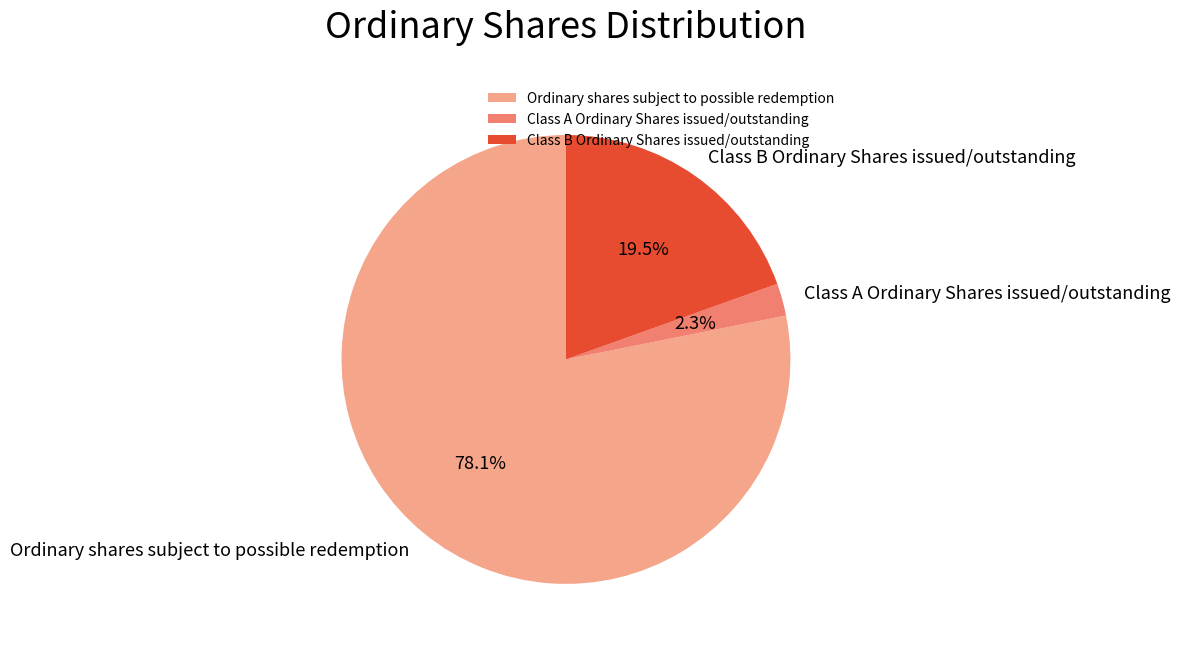

What is the majority slice?

Ordinary shares subject to possible redemption